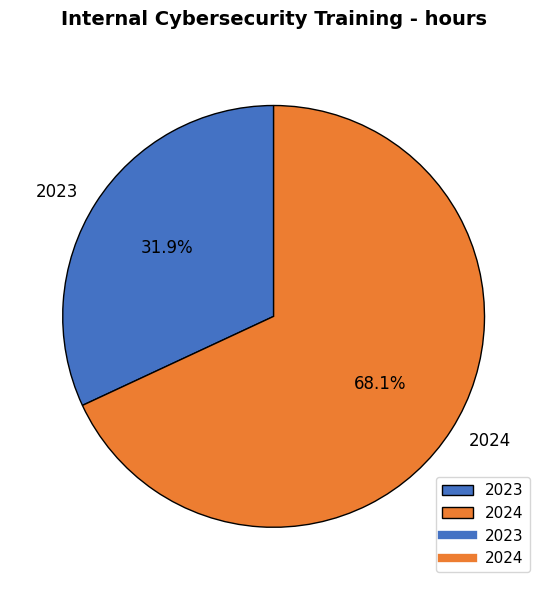

How many segments does this pie chart have?

2